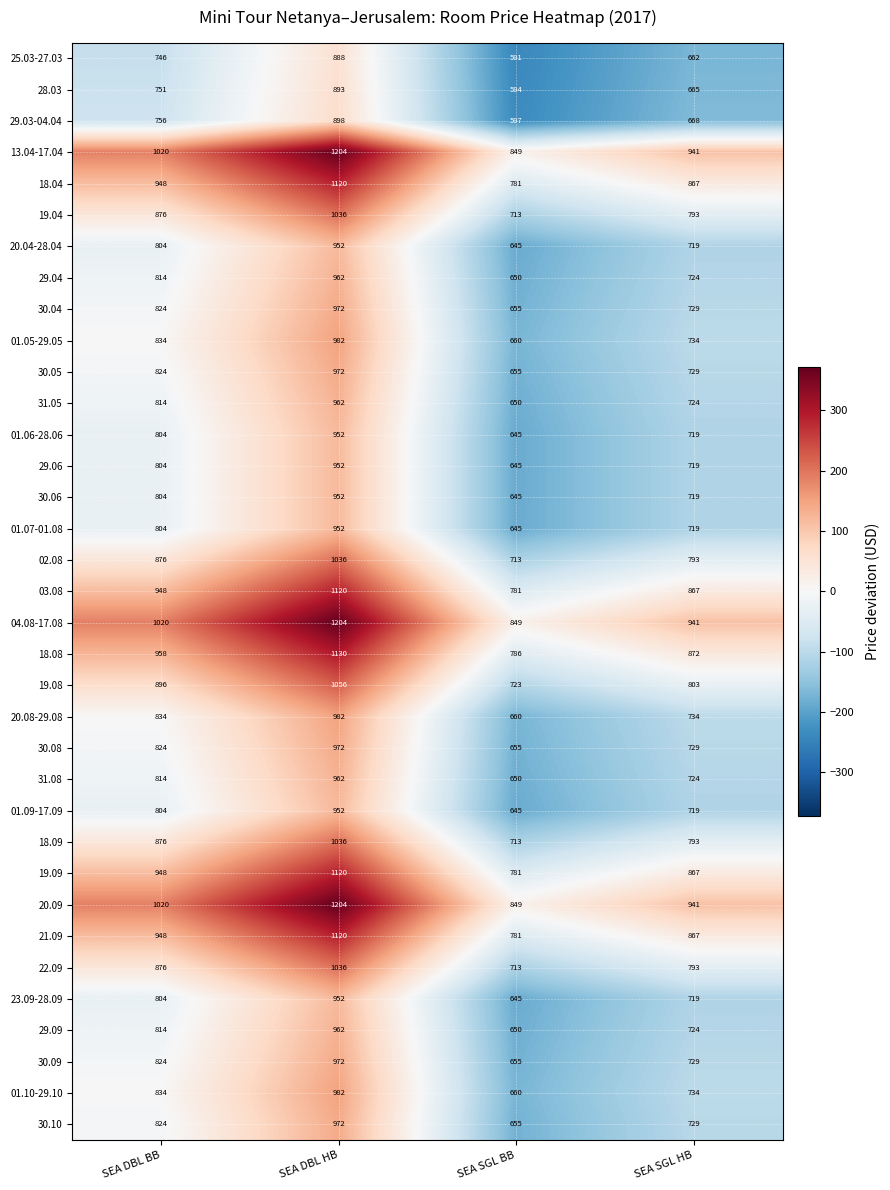

Is it true that 29.06 equals 645 at SEA SGL BB?

True